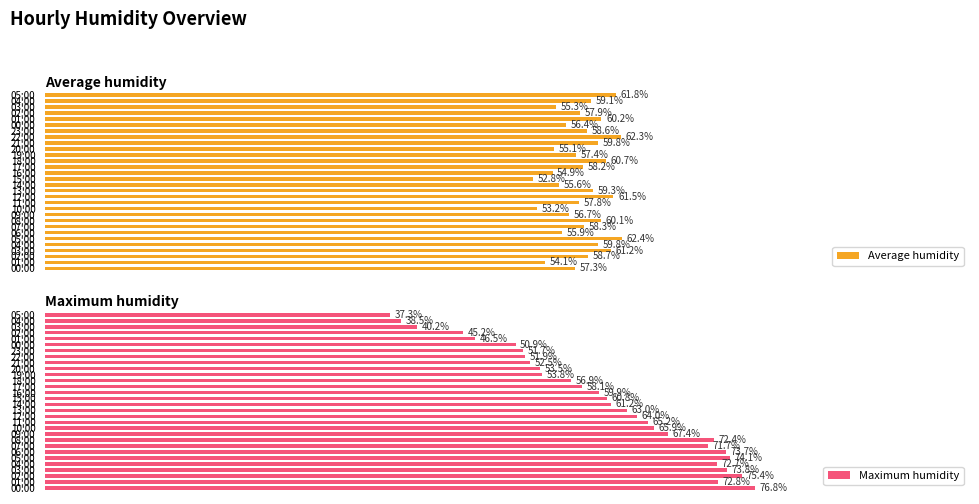

Which has a higher value, 06:00 or 05:00?

05:00